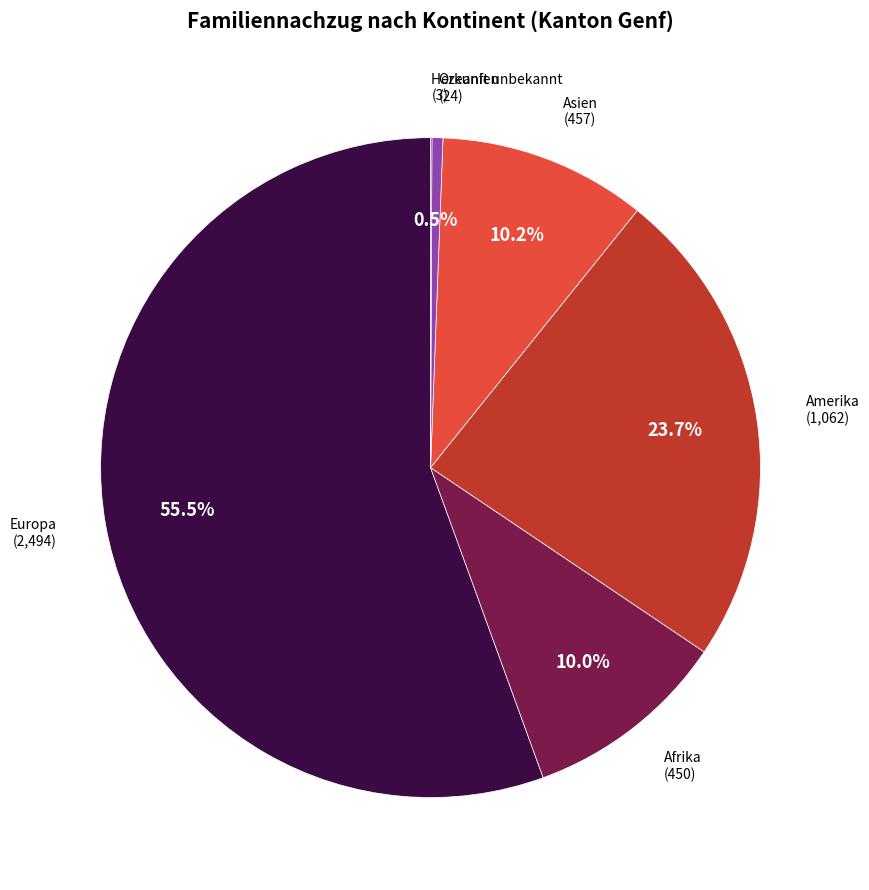

Does any single category account for the majority?

Yes